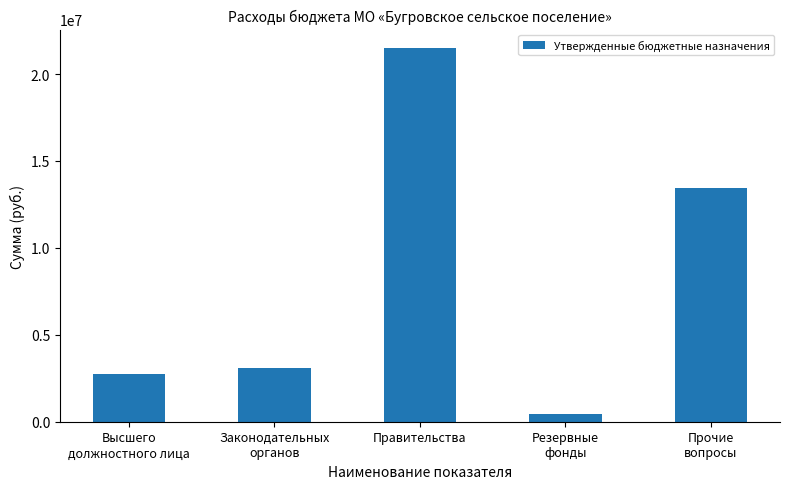

What is the value of the 2nd bar from the left?

3103800